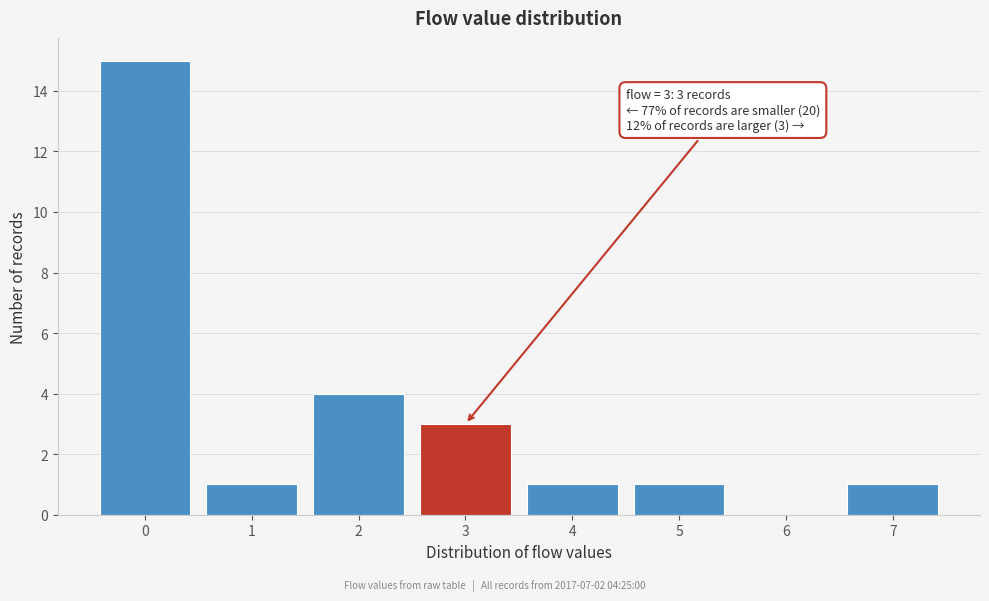

Reading right to left, extract all data points from this chart.

7=1	6=0	5=1	4=1	3=3	2=4	1=1	0=15